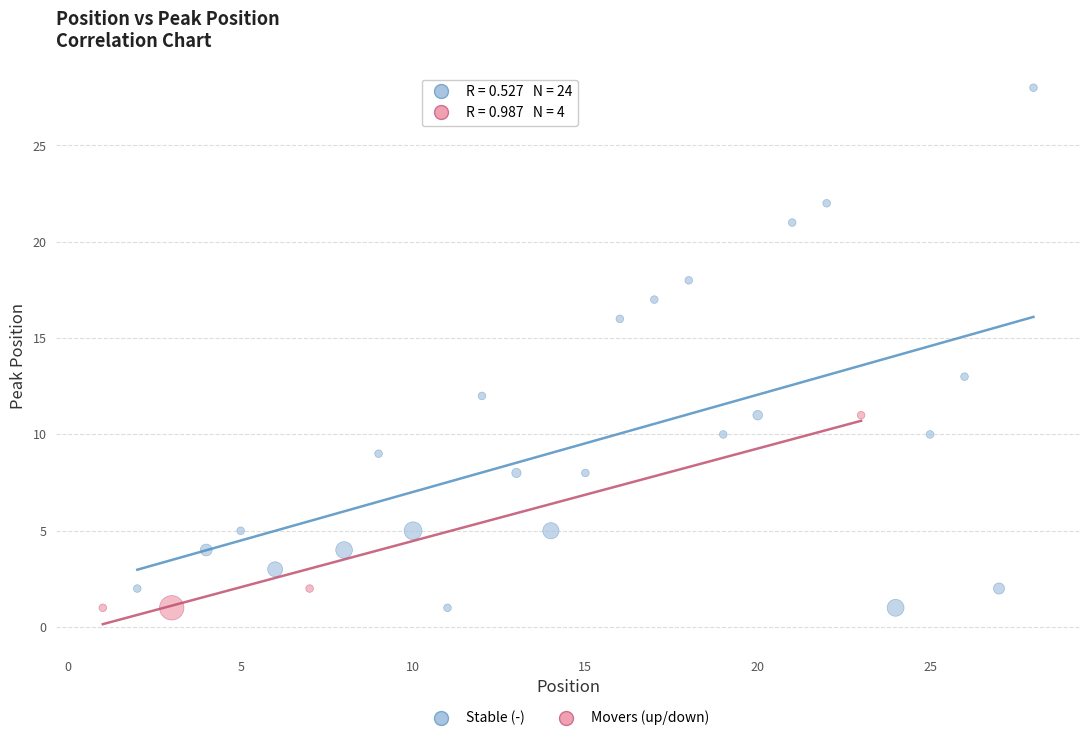

Which series contains the highest Y value?

Stable (-)